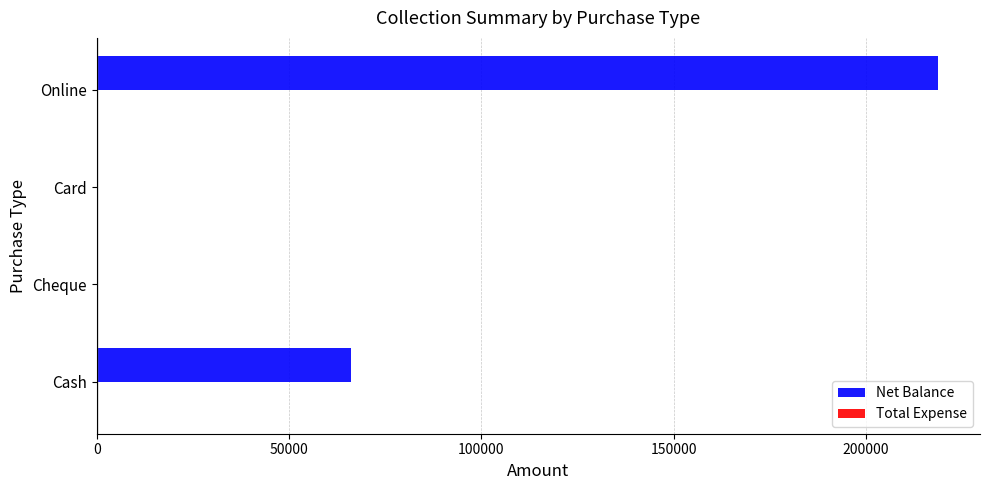

Where is the data nearest to the value 109374?

Cash